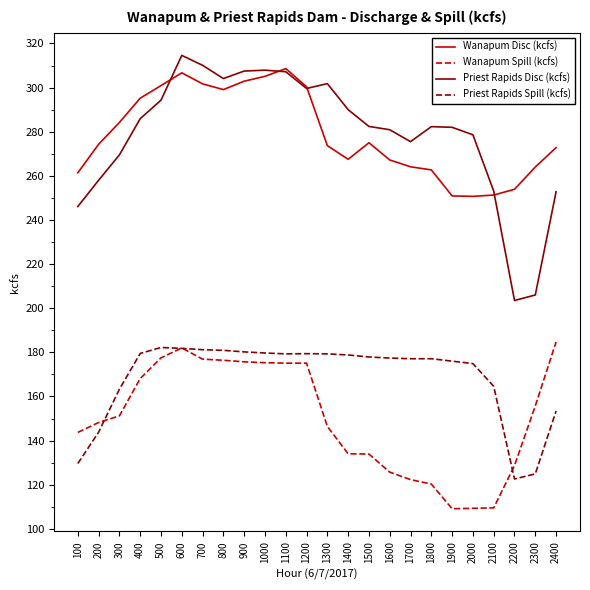

True or false: Wanapum Disc (kcfs) and Wanapum Spill (kcfs) cross at least once.

False